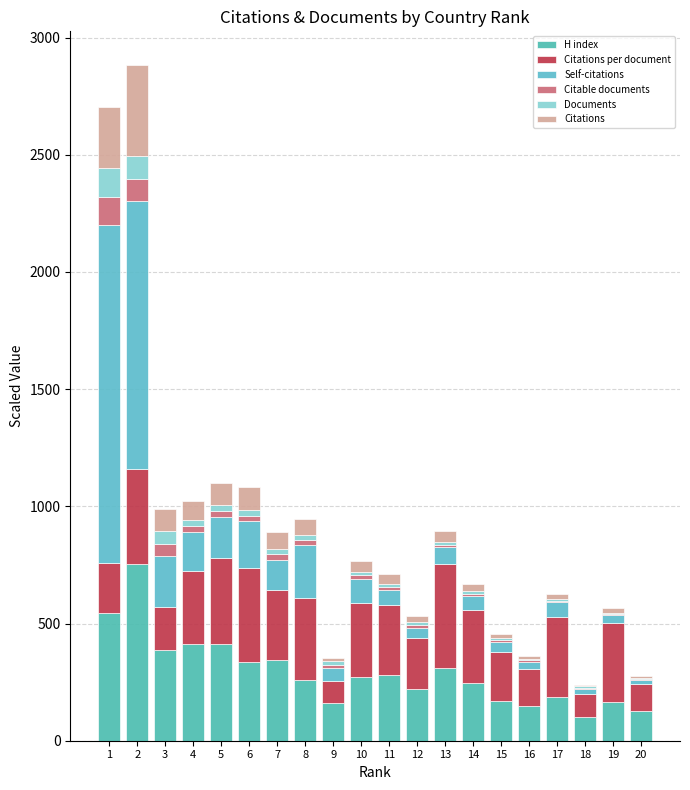

What is the total value across all series at 12?

532.5